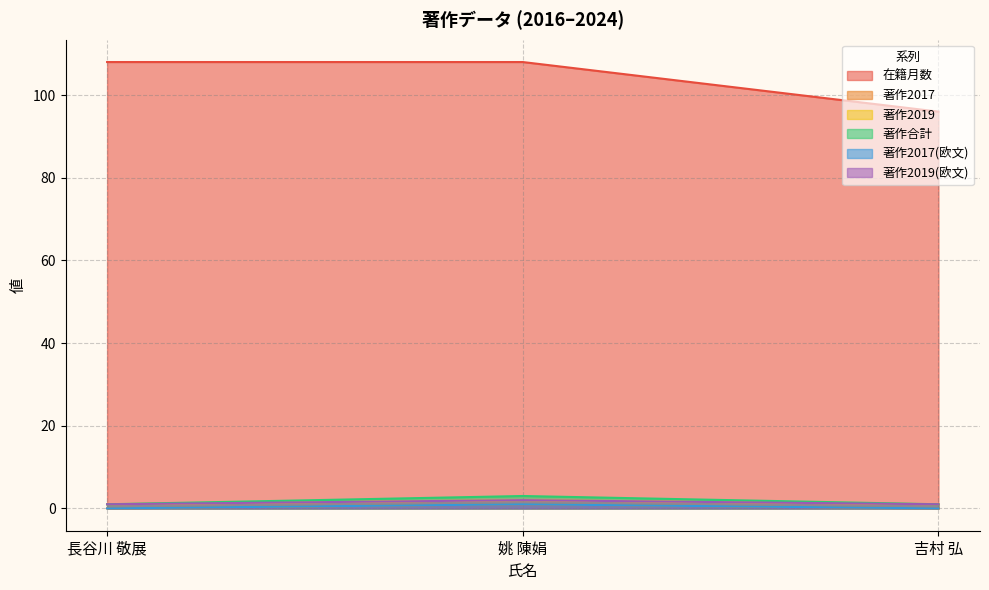

Which series has the largest range (max minus min)?

在籍月数